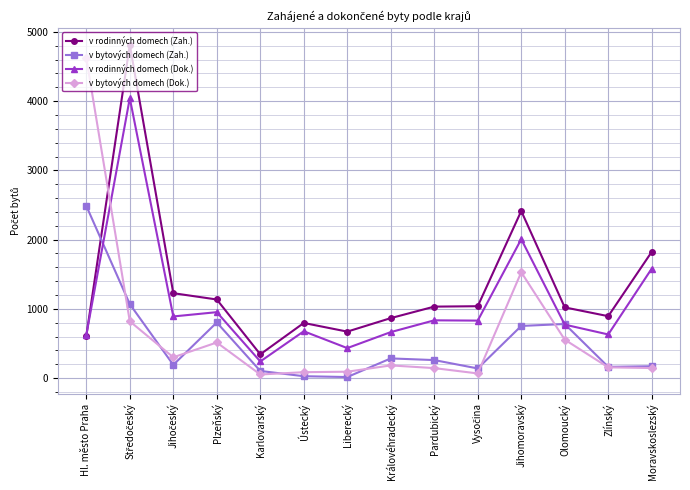

Is it true that v rodinných domech (Zah.) equals 894 at Zlínský?

True